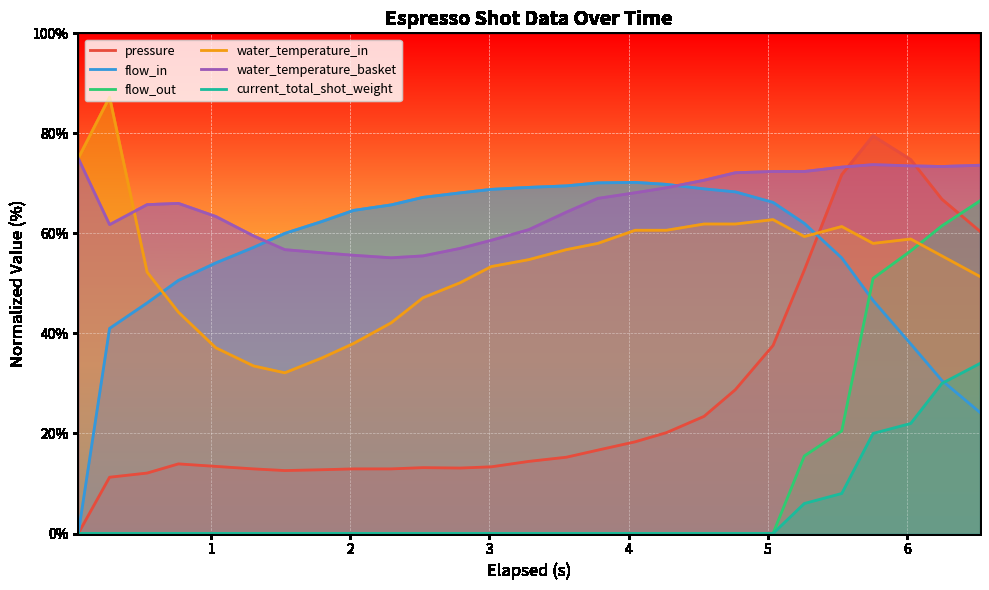

What is the value of the pressure point at the 6th from the left?

12.9